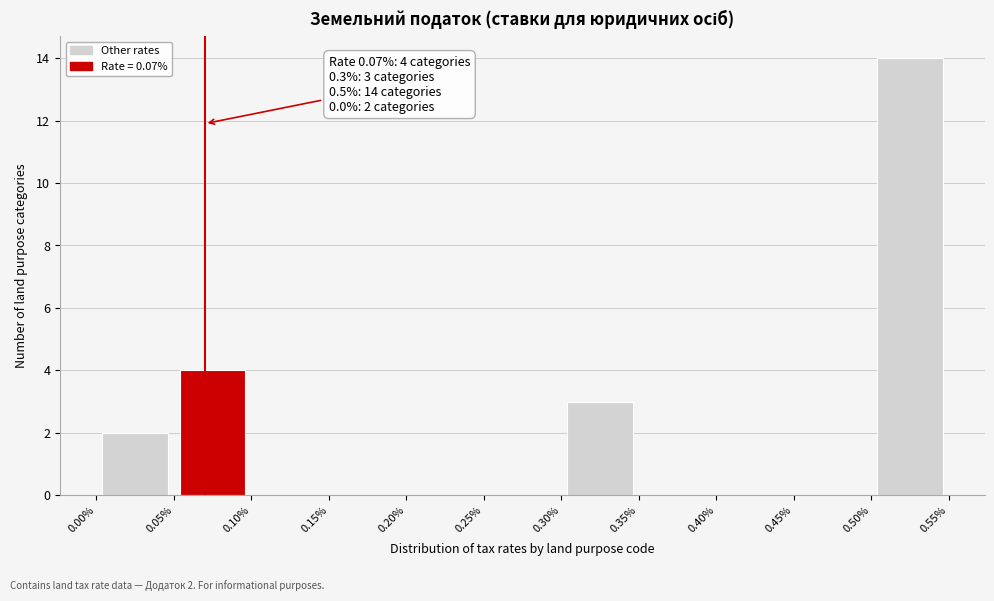

Which range on the x-axis has the tallest bar?

0.50% to 0.55%